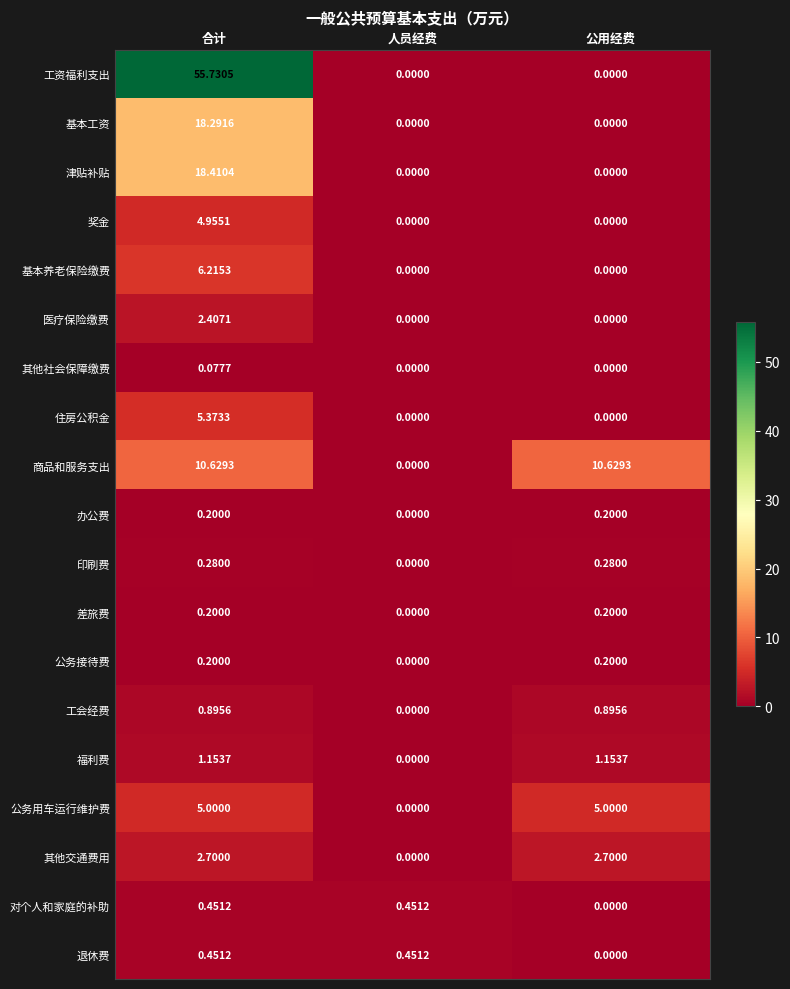

Count the number of data series in this chart.

19